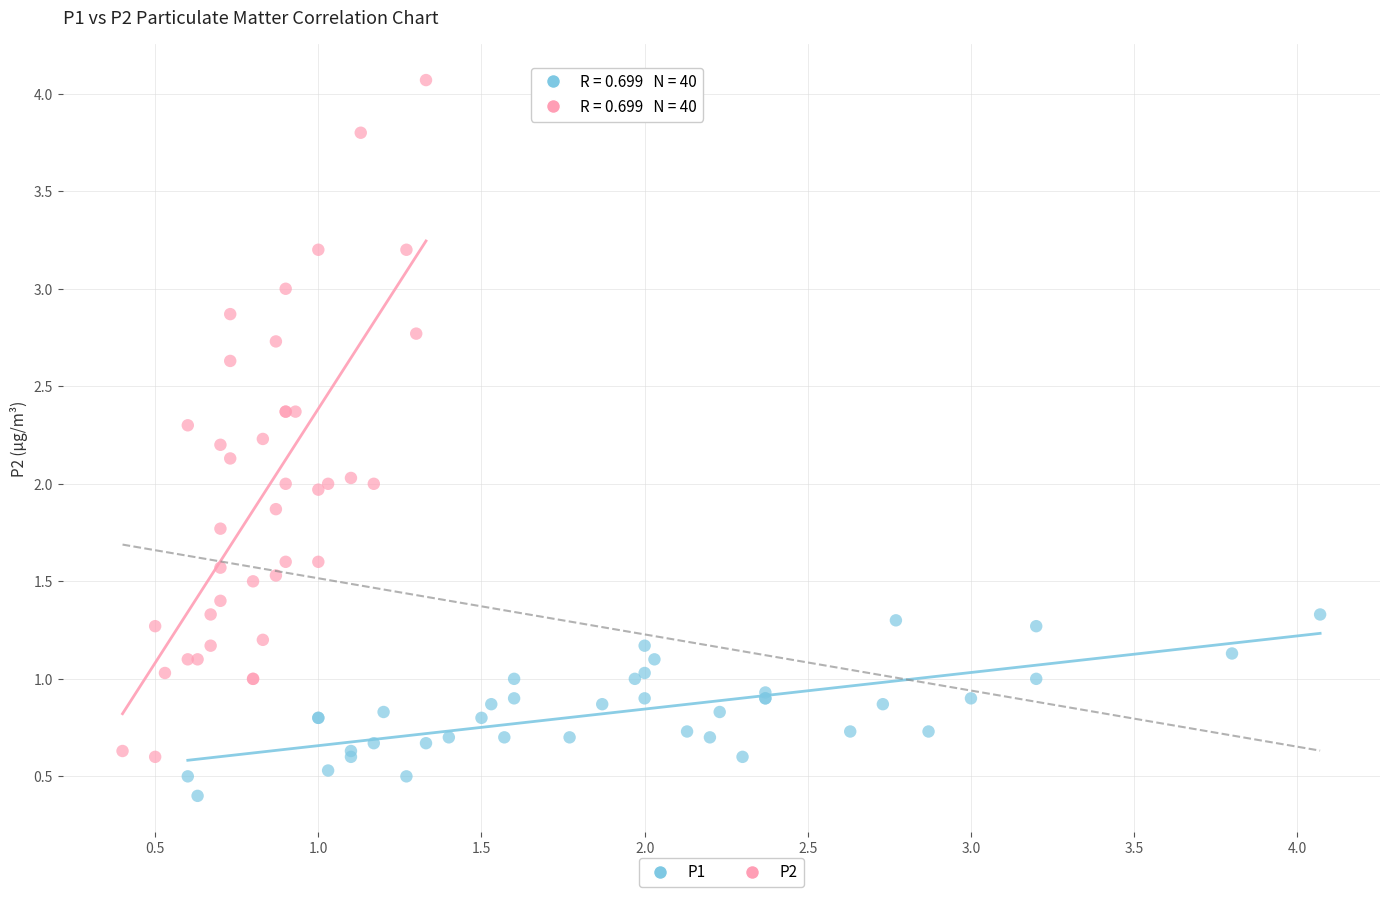

Which series contains the lowest Y value?

P1